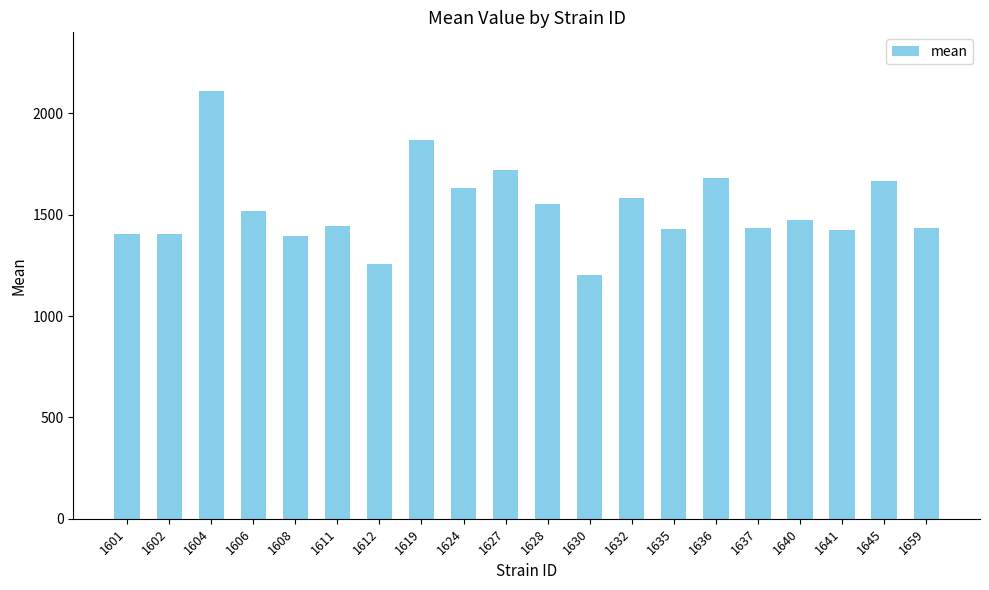

Read the value at 1606.

1518.5